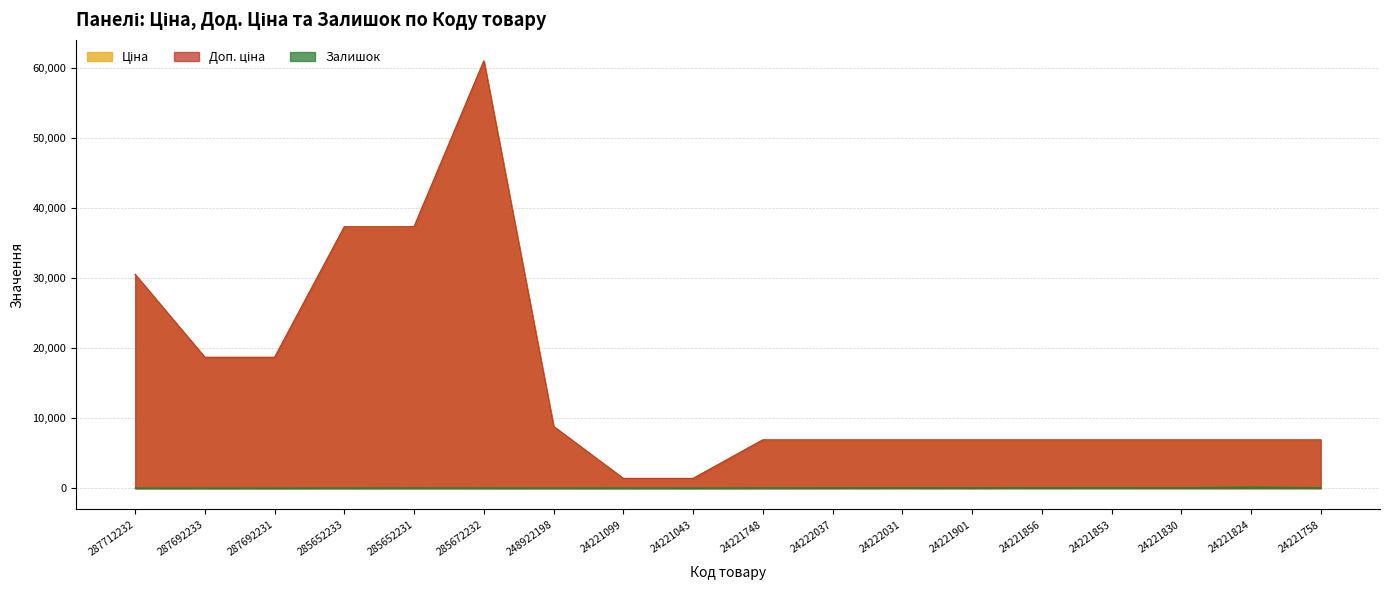

What is the difference between the highest and lowest values at 24221824?

6735.5